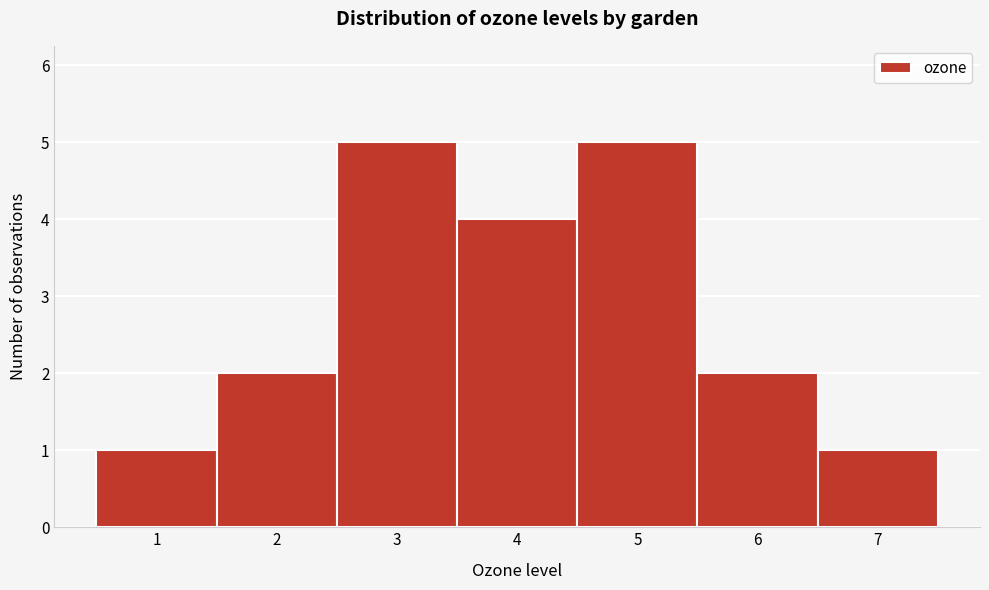

Reading left to right, list every bar in this chart as the range it spans on the x-axis followed by its height. The values are not printed on the chart, so give them approximately, as read against the axis.

0.5 to 1.5: 1
1.5 to 2.5: 2
2.5 to 3.5: 5
3.5 to 4.5: 4
4.5 to 5.5: 5
5.5 to 6.5: 2
6.5 to 7.5: 1